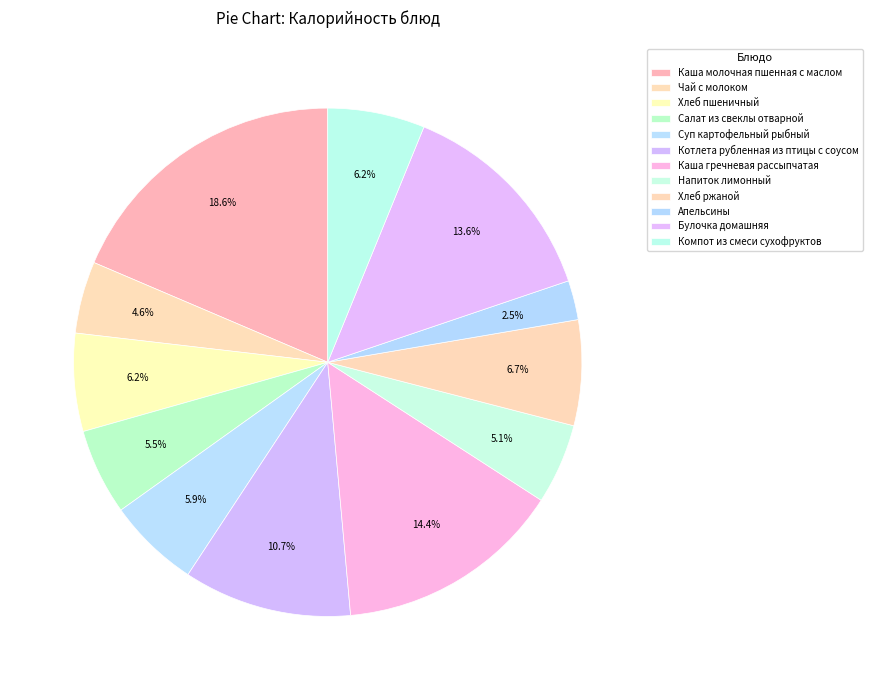

Does Хлеб пшеничный account for over 50% of the chart?

No